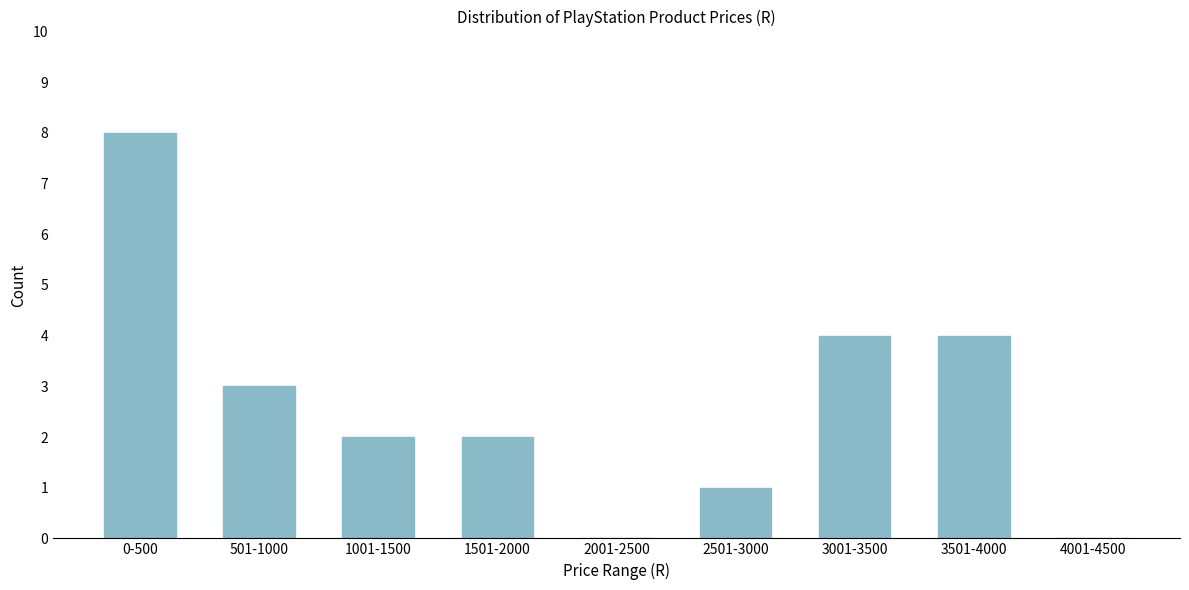

Reading left to right, extract all data points from this chart.

0-500=8	501-1000=3	1001-1500=2	1501-2000=2	2001-2500=0	2501-3000=1	3001-3500=4	3501-4000=4	4001-4500=0